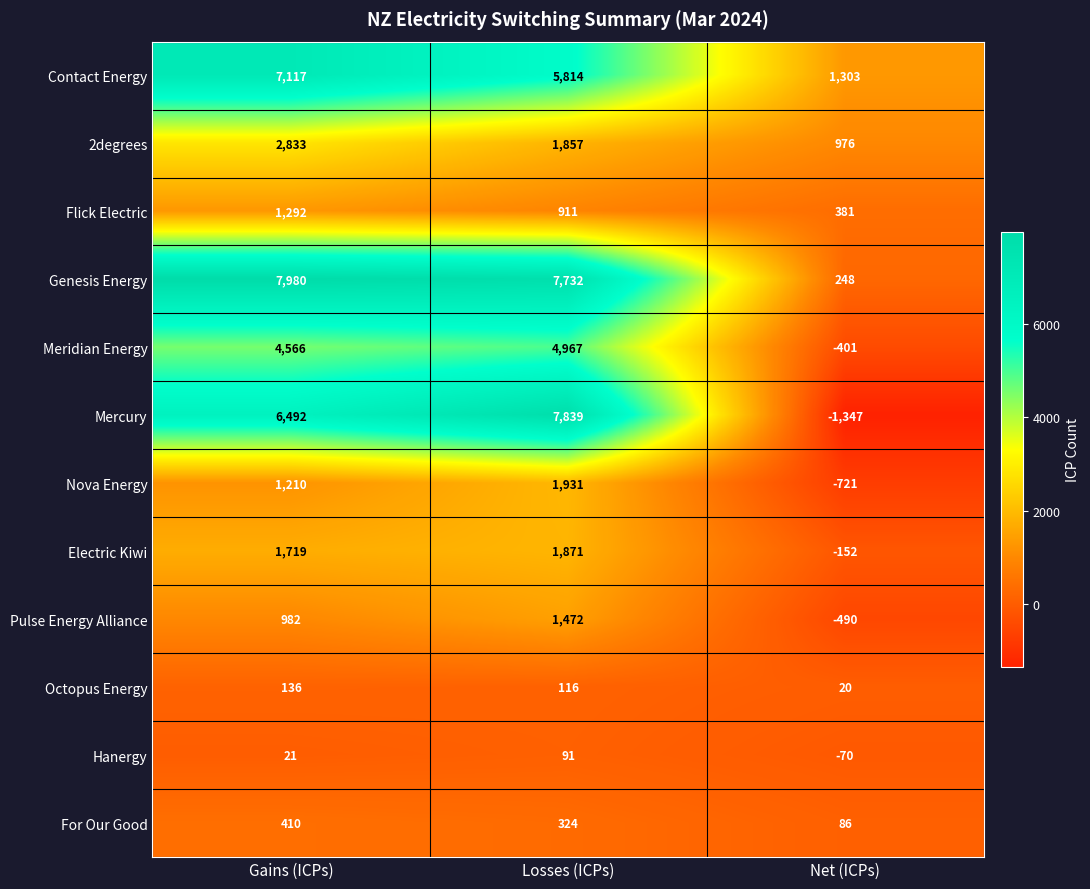

At which label does Flick Electric reach its minimum?

Net (ICPs)